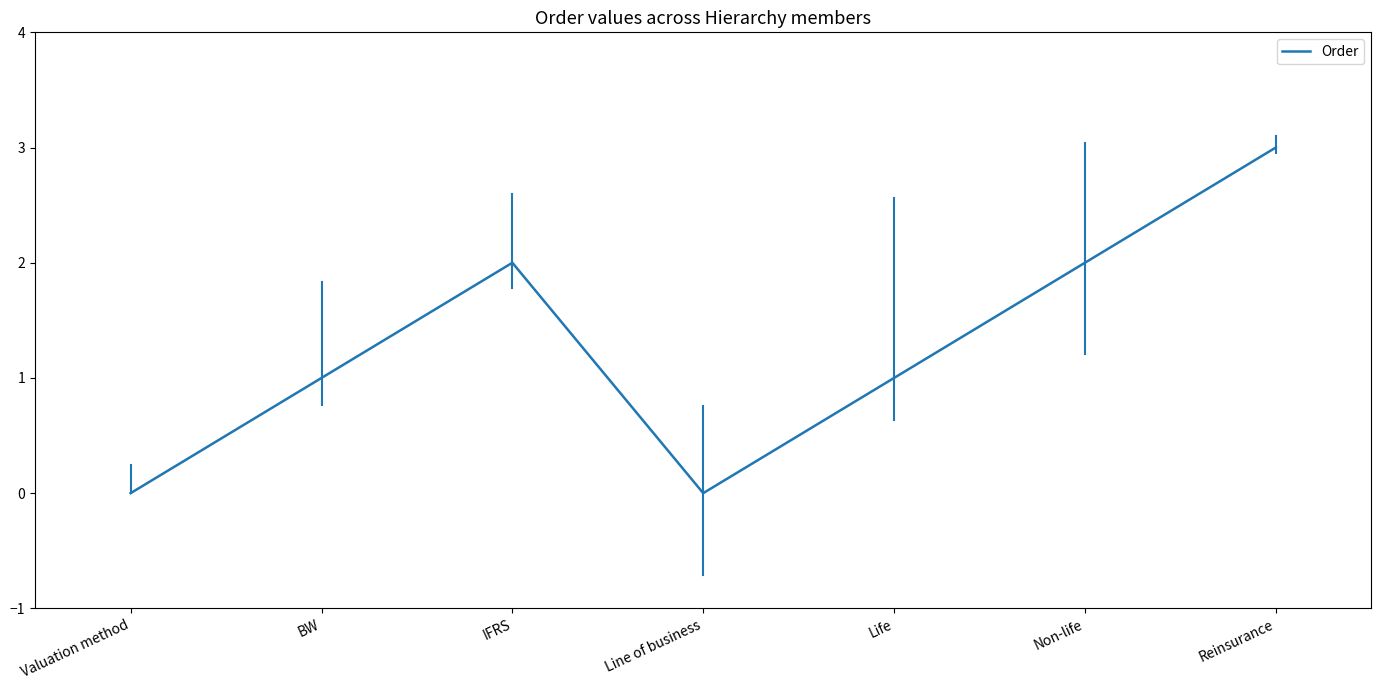

Count the number of categories in the chart.

7